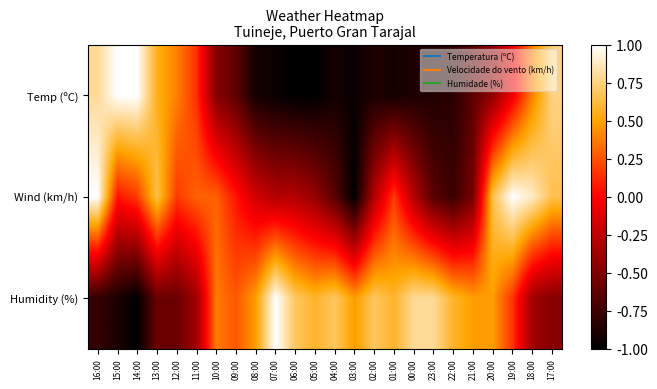

Reading left to right, what are all the values shown in this chart?

Temp (ºC): 16:00=0.8	15:00=1.0	14:00=1.0	13:00=0.6	12:00=0.4	11:00=0.1	10:00=-0.5	09:00=-0.6	08:00=-0.9	07:00=-1.0	06:00=-1.0	05:00=-1.0	04:00=-0.9	03:00=-1.0	02:00=-0.9	01:00=-0.9	00:00=-0.9	23:00=-0.9	22:00=-0.8	21:00=-0.6	20:00=-0.4	19:00=-0.1	18:00=0.4	17:00=0.8
Wind (km/h): 16:00=1.0	15:00=0.1	14:00=0.2	13:00=0.6	12:00=0.2	11:00=0.3	10:00=0.3	09:00=0.1	08:00=-0.2	07:00=-0.3	06:00=-0.3	05:00=-0.4	04:00=-0.6	03:00=-1.0	02:00=-0.3	01:00=0.2	00:00=-0.3	23:00=-0.6	22:00=-0.8	21:00=-0.5	20:00=0.6	19:00=1.0	18:00=0.9	17:00=0.6
Humidity (%): 16:00=-0.8	15:00=-0.9	14:00=-1.0	13:00=-0.6	12:00=-0.6	11:00=-0.4	10:00=0.4	09:00=0.3	08:00=0.5	07:00=1.0	06:00=0.7	05:00=0.6	04:00=0.7	03:00=0.5	02:00=0.7	01:00=0.6	00:00=0.8	23:00=0.8	22:00=0.6	21:00=0.5	20:00=0.5	19:00=0.2	18:00=-0.4	17:00=-0.5